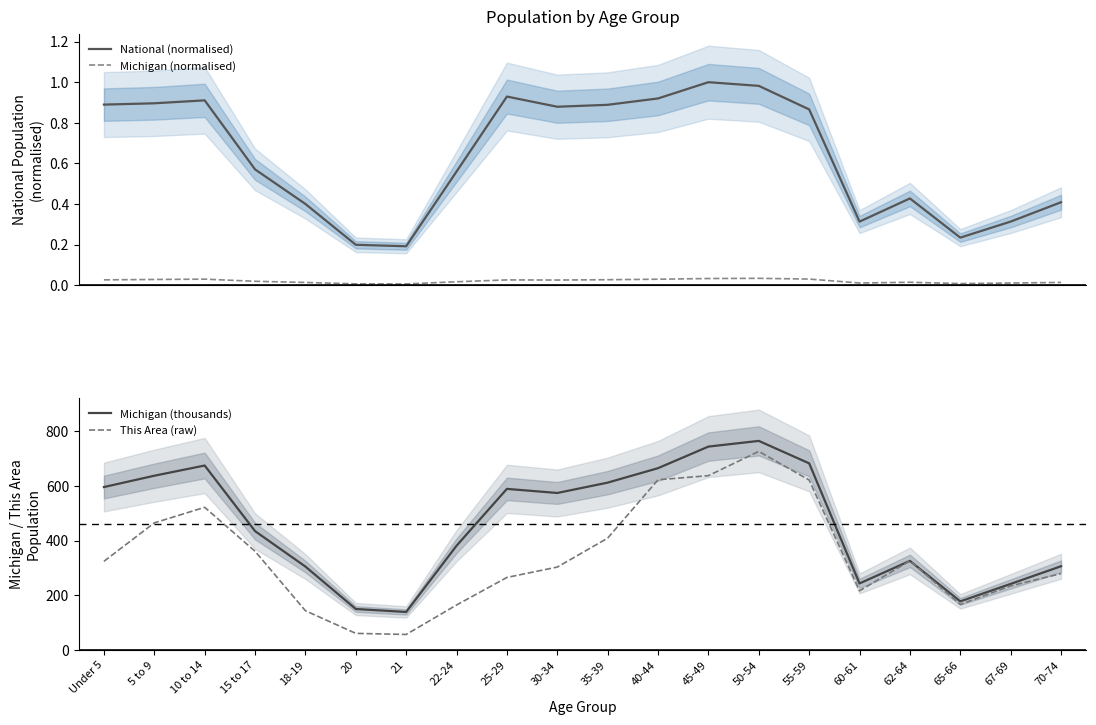

How many interior local valleys does the This Area (raw) series have?

3